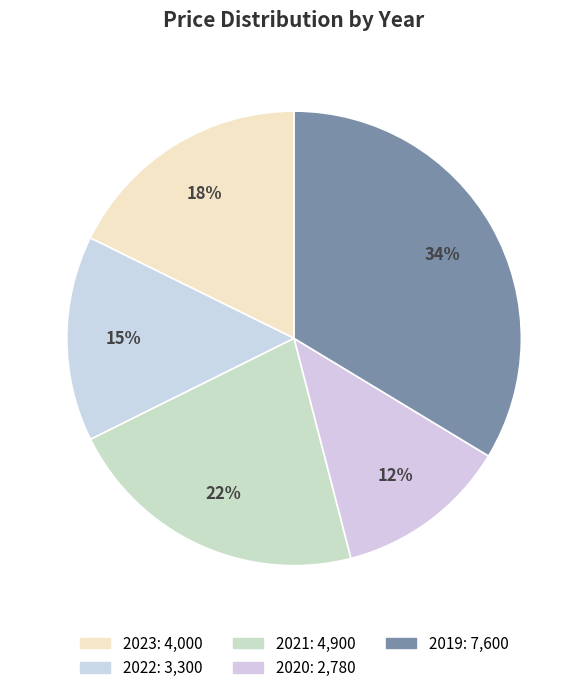

How many slices are in this pie chart?

5